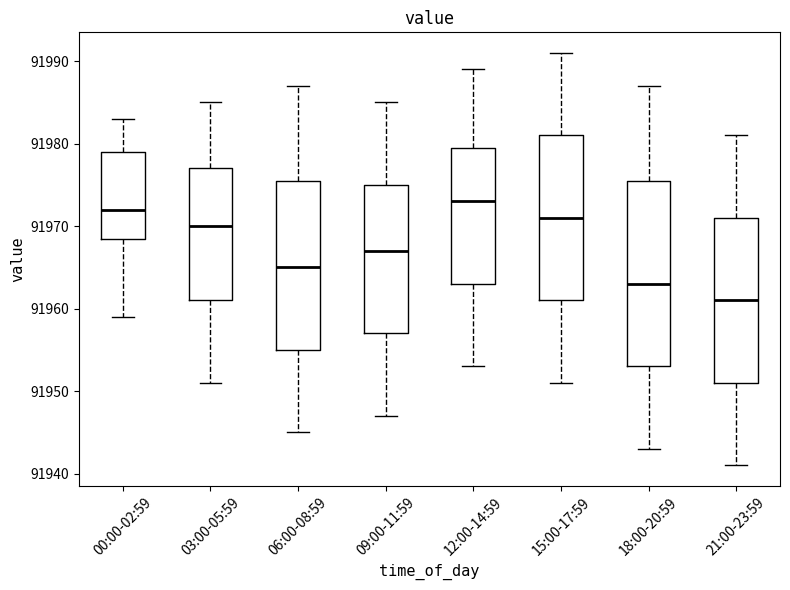

Which box's median line is the lowest?

21:00-23:59